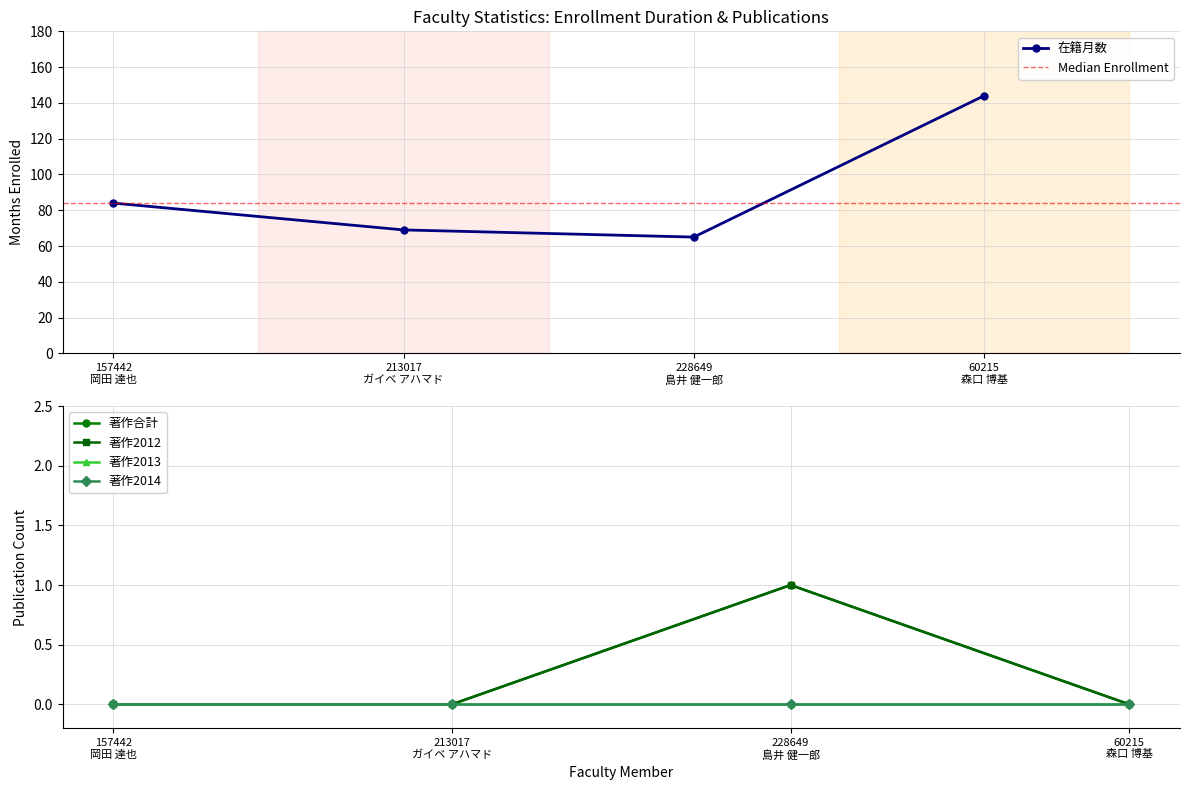

What is the greatest value displayed?

144